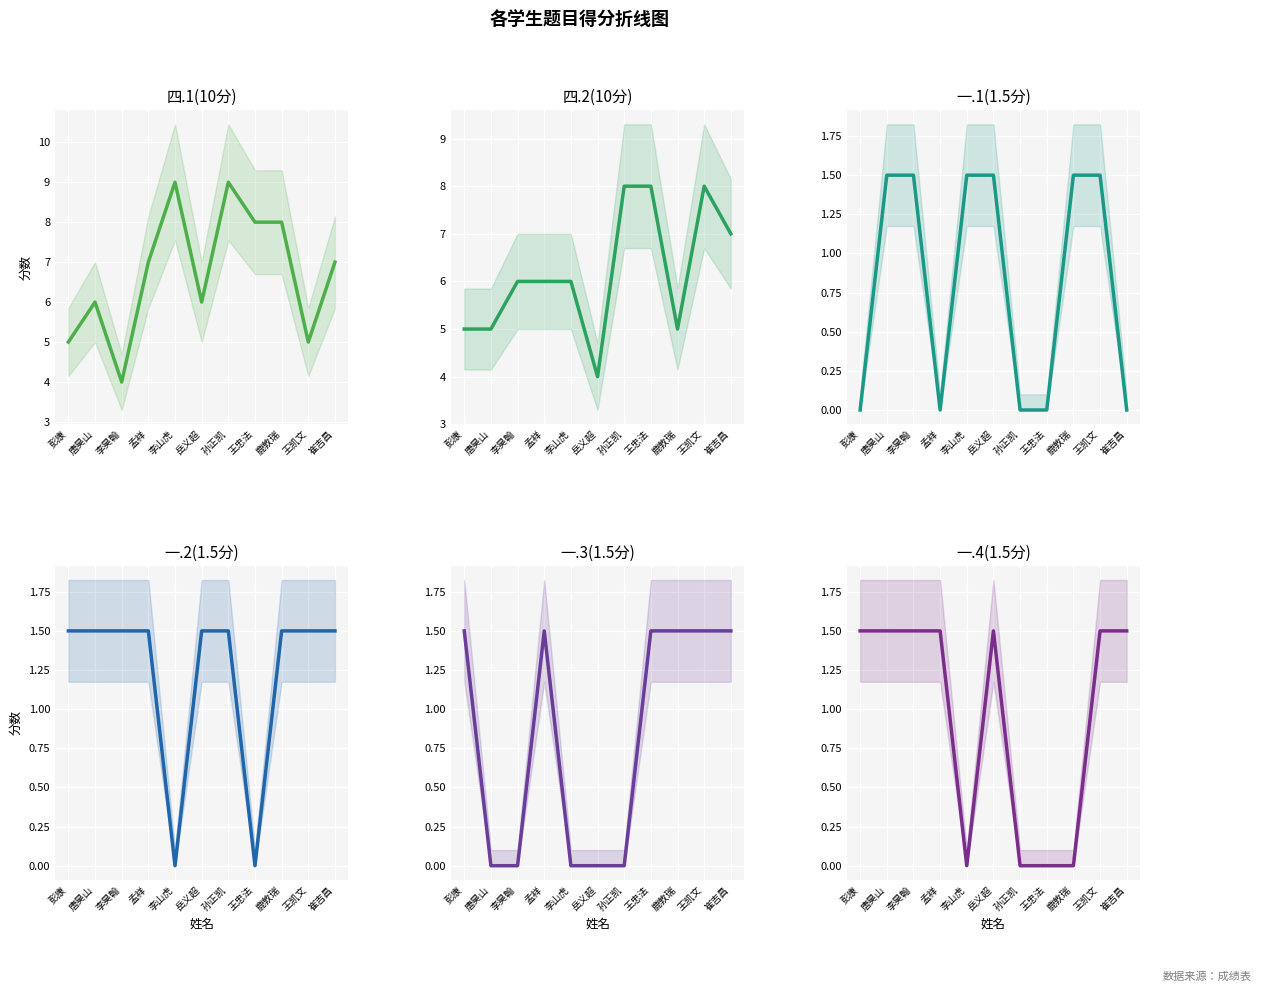

Is this an area chart (filled region under the line)?

No